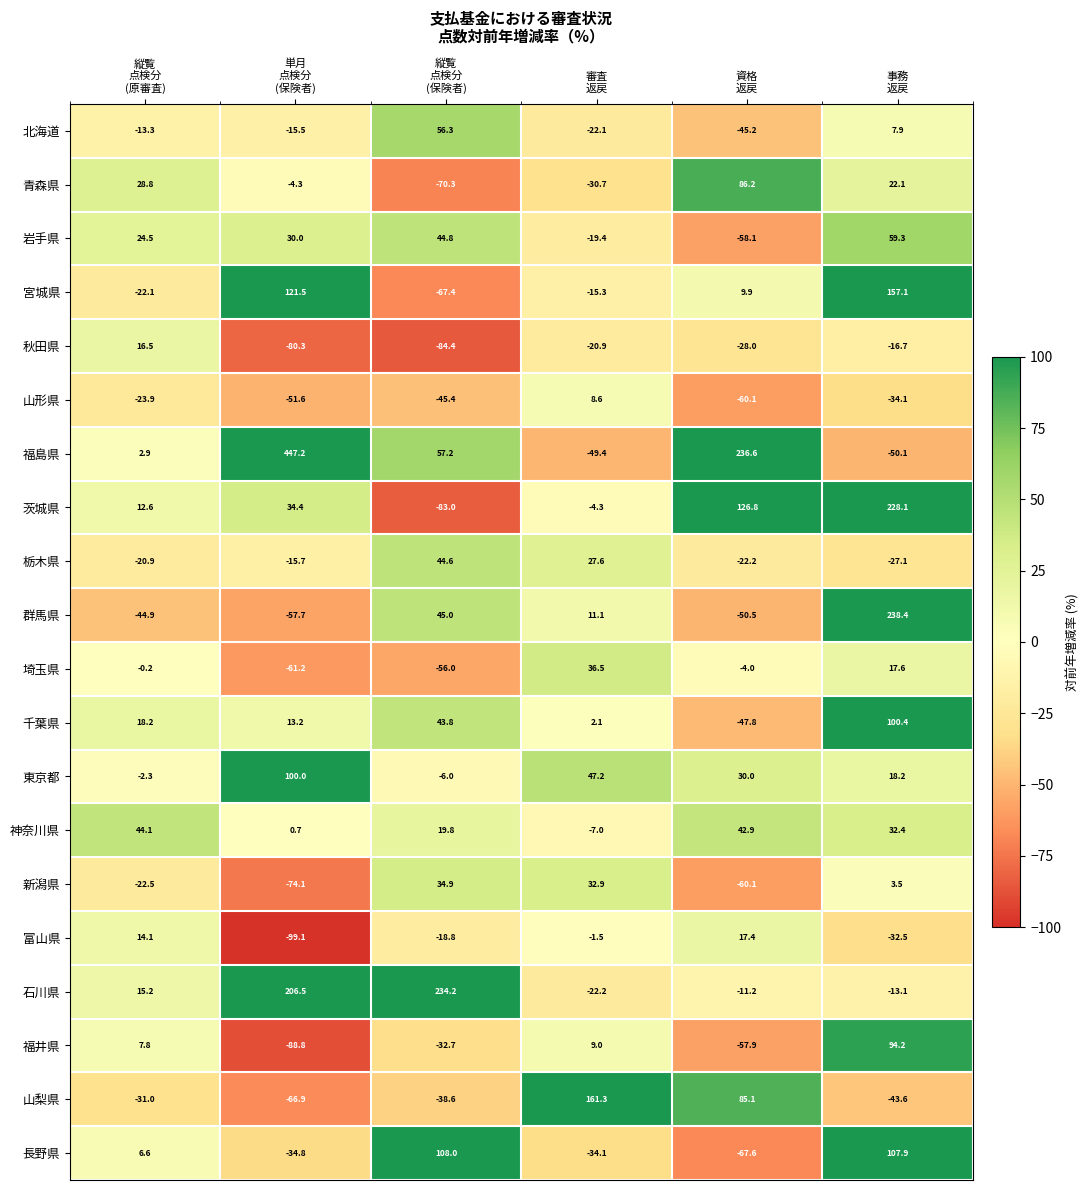

Rank the series at 縦覧
点検分
(保険者) from highest to lowest value.

石川県, 長野県, 福島県, 北海道, 群馬県, 岩手県, 栃木県, 千葉県, 新潟県, 神奈川県, 東京都, 富山県, 福井県, 山梨県, 山形県, 埼玉県, 宮城県, 青森県, 茨城県, 秋田県